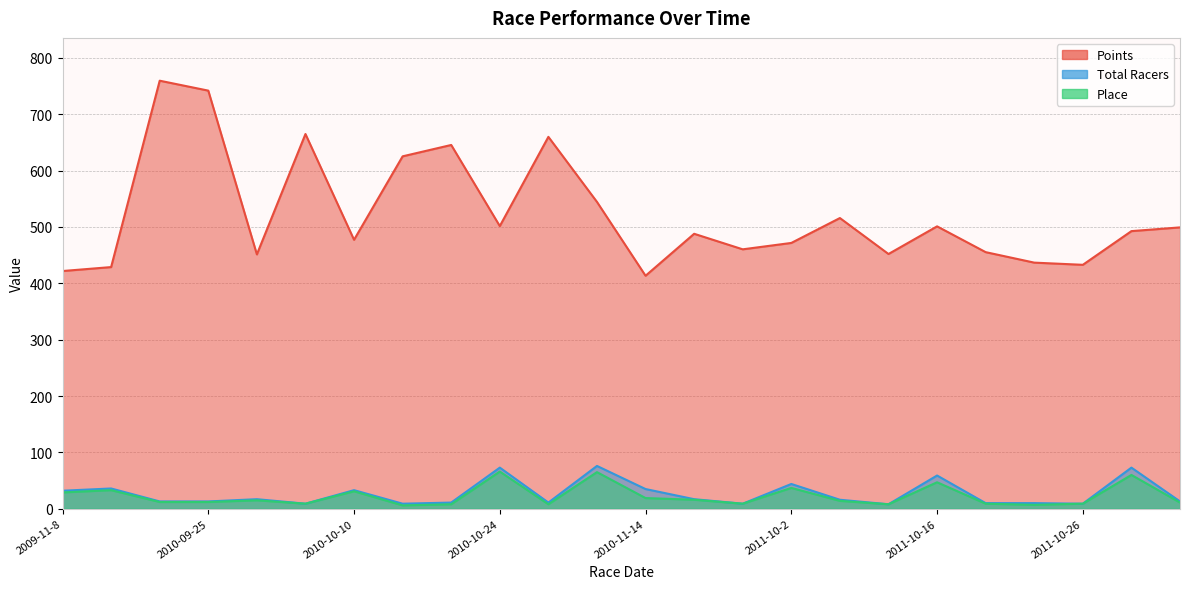

Reading left to right, transcribe all the data shown in this chart.

Points: 421.8	428.8	759.5	741.9	451.3	664.9	477.2	625.3	645.5	501.6	659.9	544.4	413.4	487.9	460.3	471.7	515.8	452.0	501.1	455.3	436.7	432.8	492.6	499.3
Total Racers: 32.0	36.0	13.0	13.0	17.0	9.0	33.0	9.0	11.0	73.0	11.0	76.0	35.0	17.0	9.0	44.0	16.0	8.0	59.0	10.0	10.0	9.0	73.0	13.0
Place: 29.0	33.0	12.0	12.0	15.0	9.0	31.0	6.0	8.0	66.0	8.0	65.0	19.0	16.0	9.0	37.0	14.0	8.0	47.0	9.0	7.0	9.0	60.0	11.0